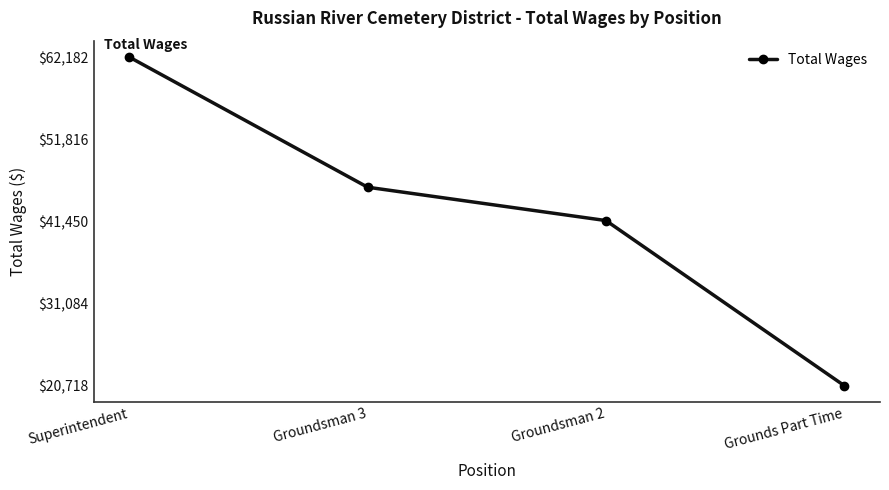

How many values are between 41551 and 62182?

3